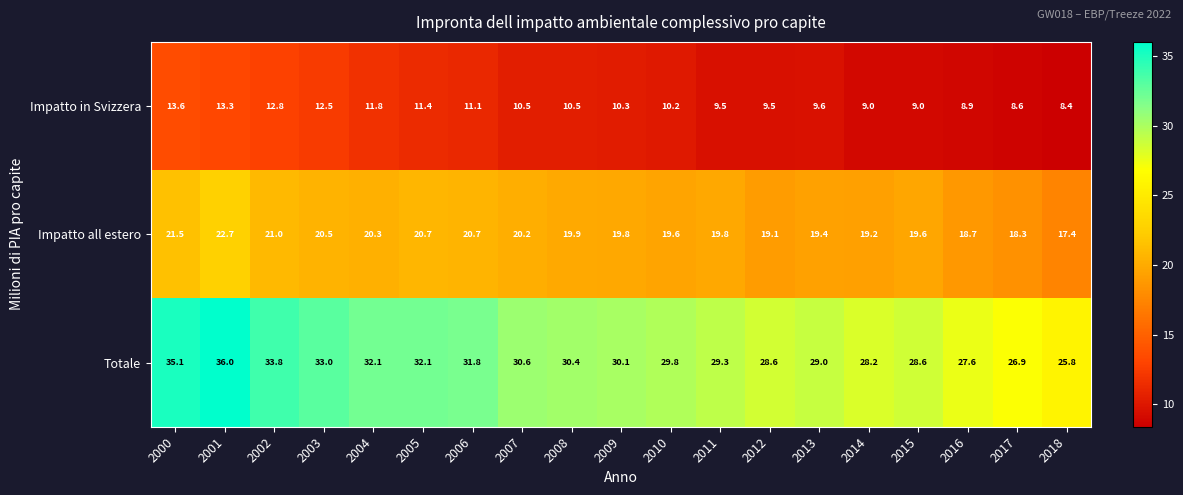

What is the maximum value shown in the chart?

36.0